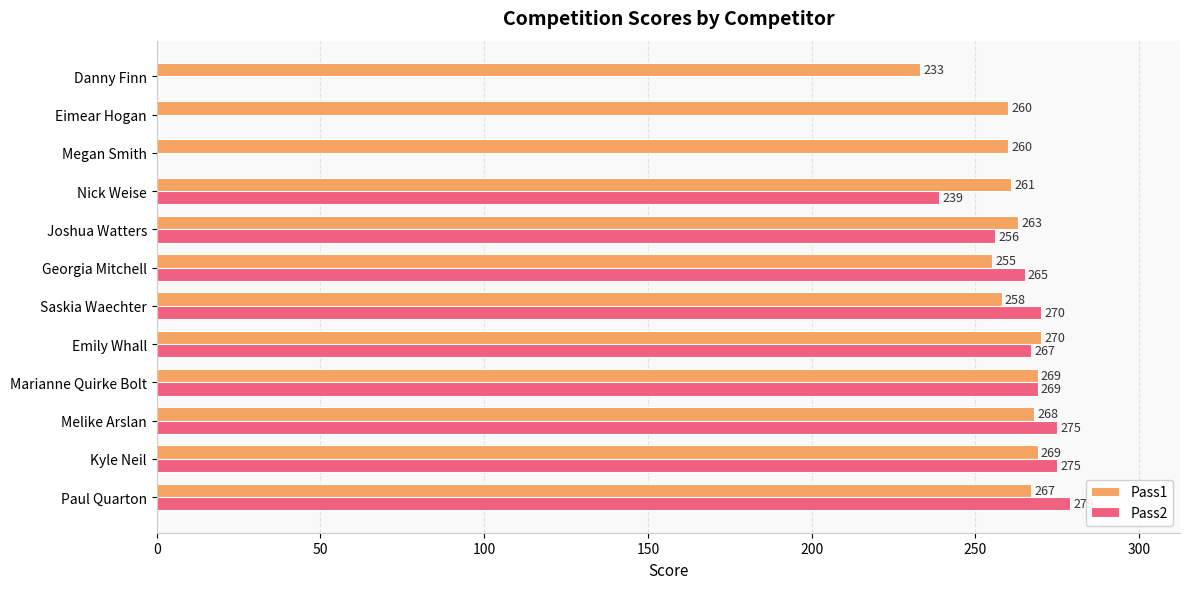

Which series has the widest spread of values?

Pass2